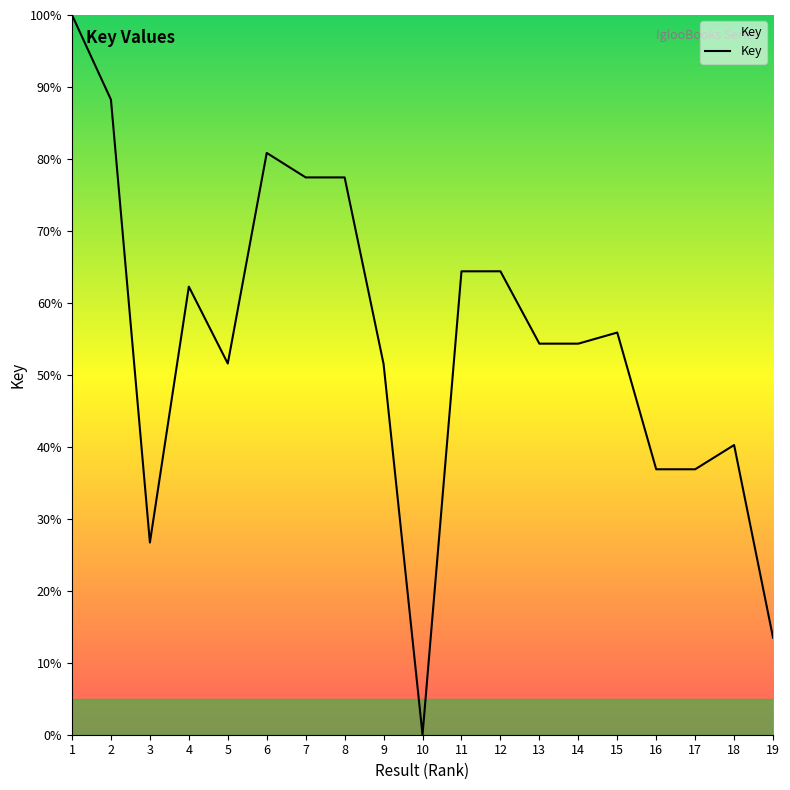

How many positive values are there?

18